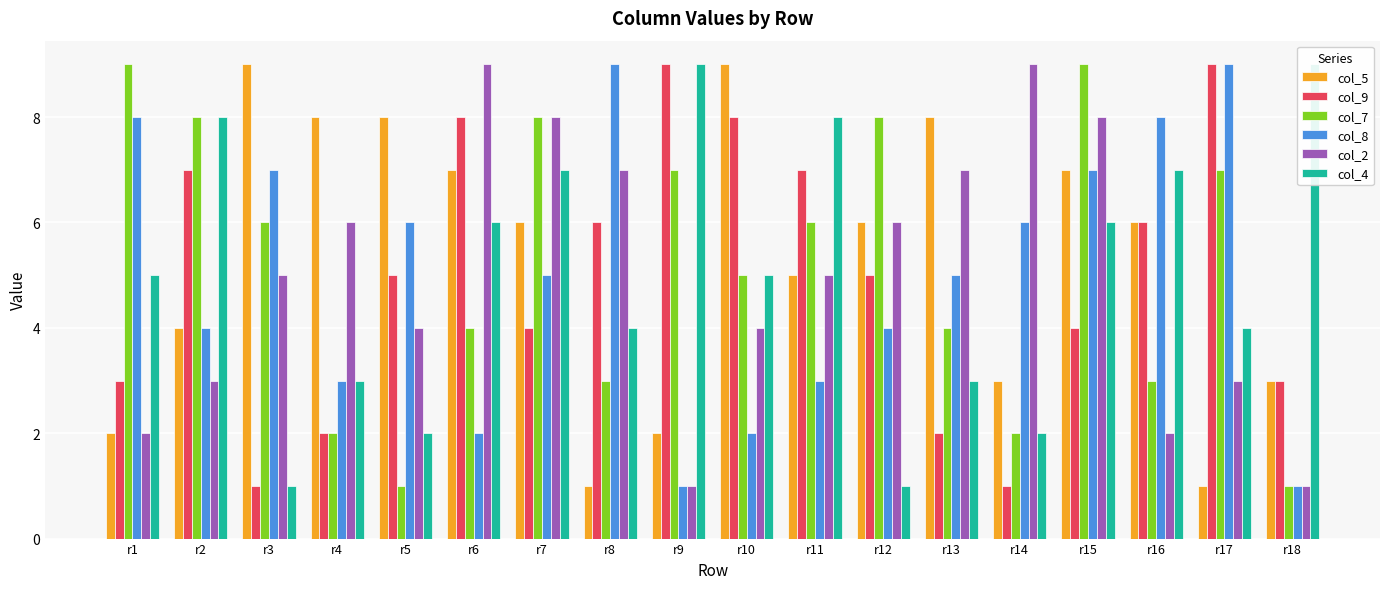

Is it true that col_7 equals 7 at r17?

True